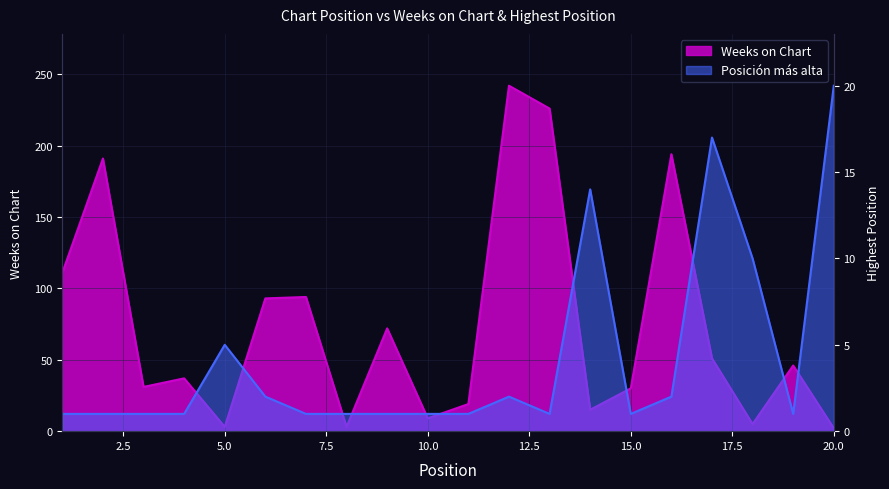

Rank the series by their maximum value, from highest to lowest.

Weeks on Chart, Posición más alta